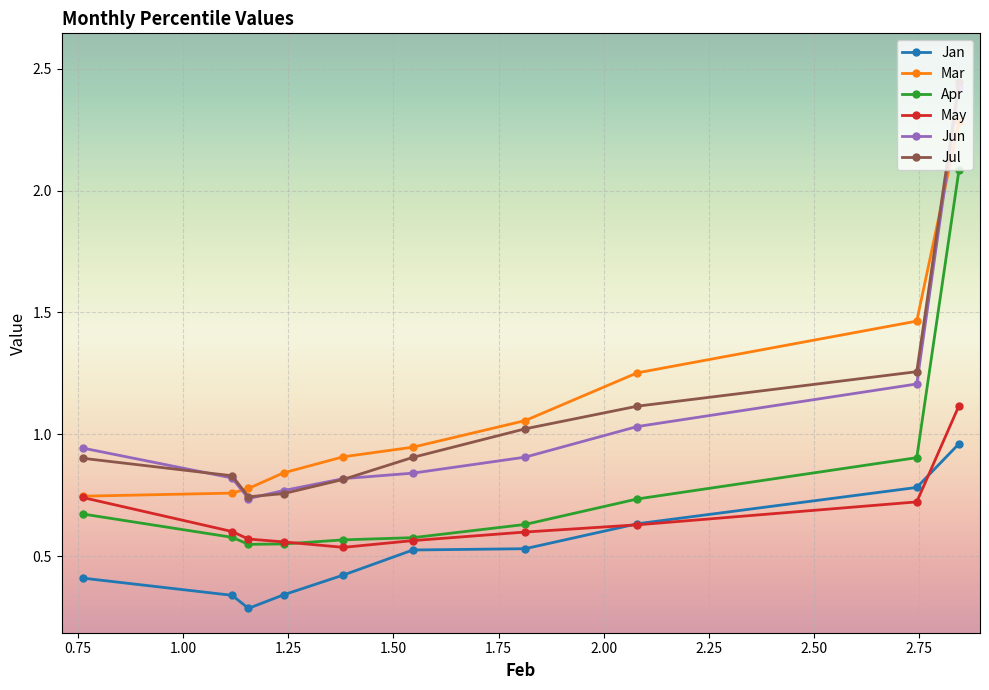

List the series in order of their peak value, lowest first.

Jan, May, Apr, Mar, Jun, Jul